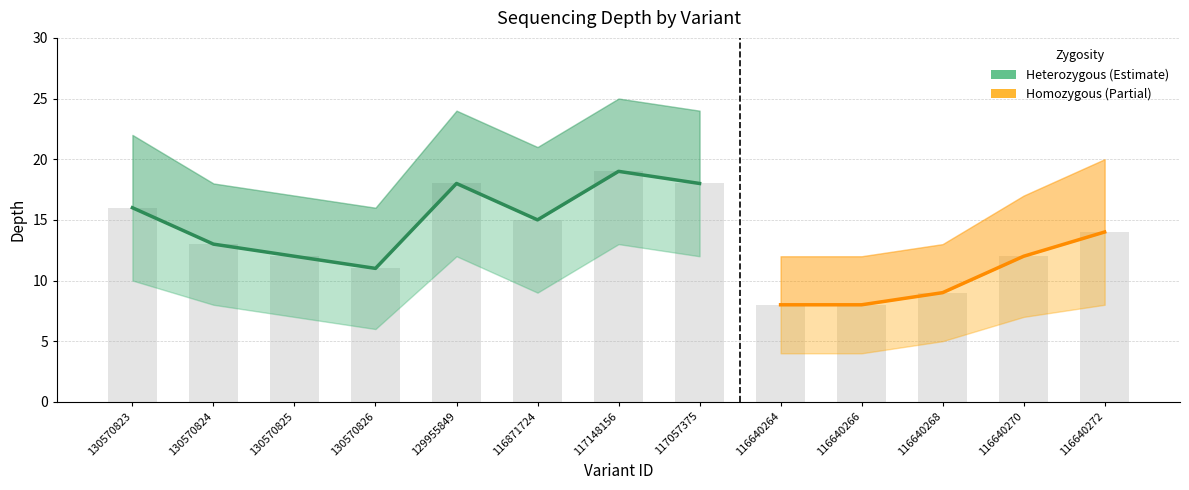

What is the total value across all series at 116640268?

27